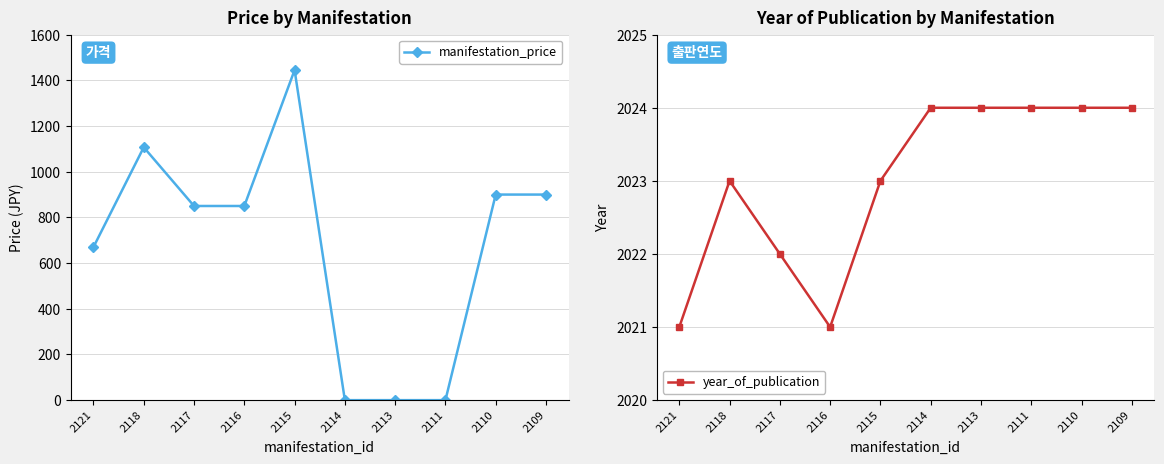

True or false: year_of_publication and manifestation_price intersect in this chart.

False